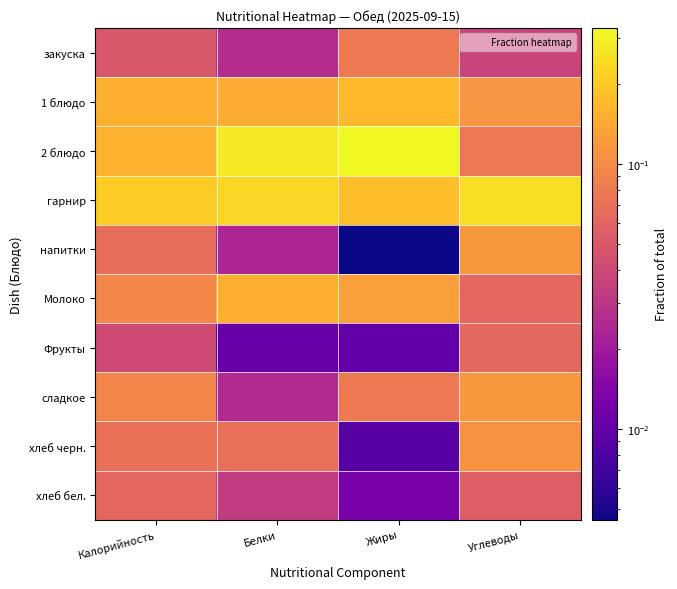

Reading left to right, transcribe all the data shown in this chart.

закуска: Калорийность=0.0	Белки=0.0	Жиры=0.1	Углеводы=0.0
1 блюдо: Калорийность=0.2	Белки=0.1	Жиры=0.2	Углеводы=0.1
2 блюдо: Калорийность=0.2	Белки=0.3	Жиры=0.3	Углеводы=0.1
гарнир: Калорийность=0.2	Белки=0.2	Жиры=0.2	Углеводы=0.3
напитки: Калорийность=0.1	Белки=0.0	Жиры=0.0	Углеводы=0.1
Молоко: Калорийность=0.1	Белки=0.2	Жиры=0.1	Углеводы=0.1
Фрукты: Калорийность=0.0	Белки=0.0	Жиры=0.0	Углеводы=0.1
сладкое: Калорийность=0.1	Белки=0.0	Жиры=0.1	Углеводы=0.1
хлеб черн.: Калорийность=0.1	Белки=0.1	Жиры=0.0	Углеводы=0.1
хлеб бел.: Калорийность=0.1	Белки=0.0	Жиры=0.0	Углеводы=0.1